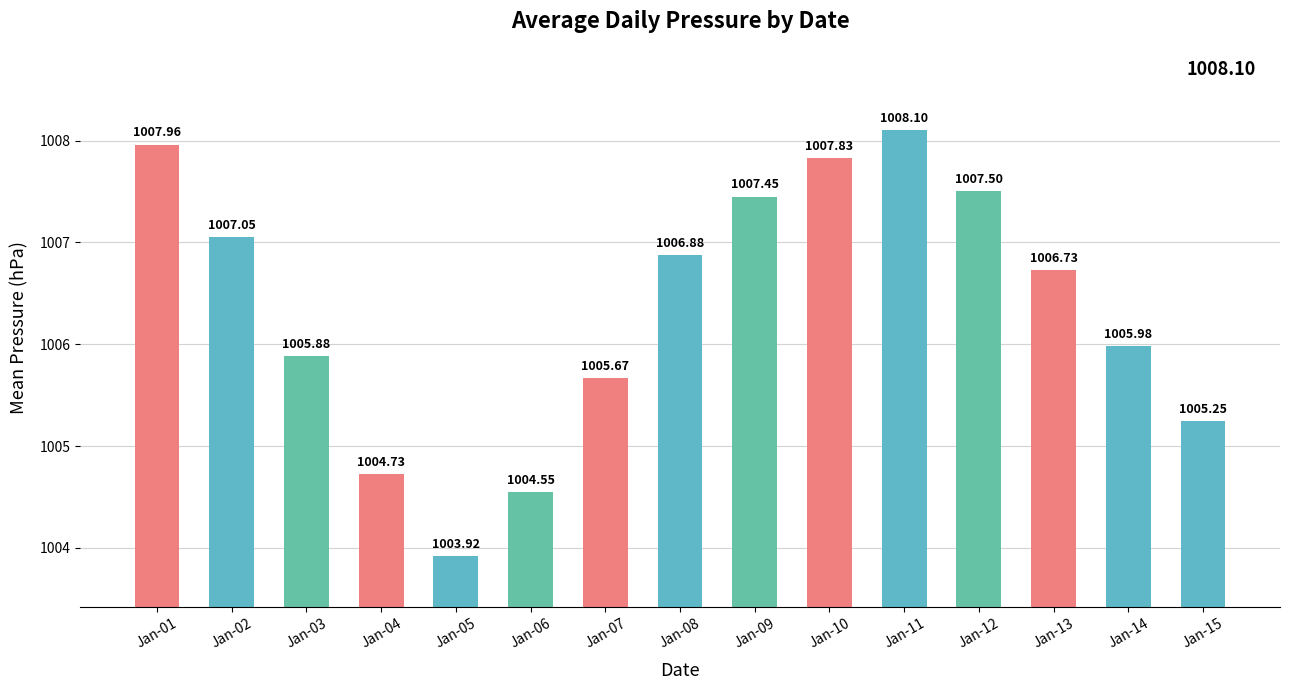

Rank the categories by value from lowest to highest.

Jan-05, Jan-06, Jan-04, Jan-15, Jan-07, Jan-03, Jan-14, Jan-13, Jan-08, Jan-02, Jan-09, Jan-12, Jan-10, Jan-01, Jan-11